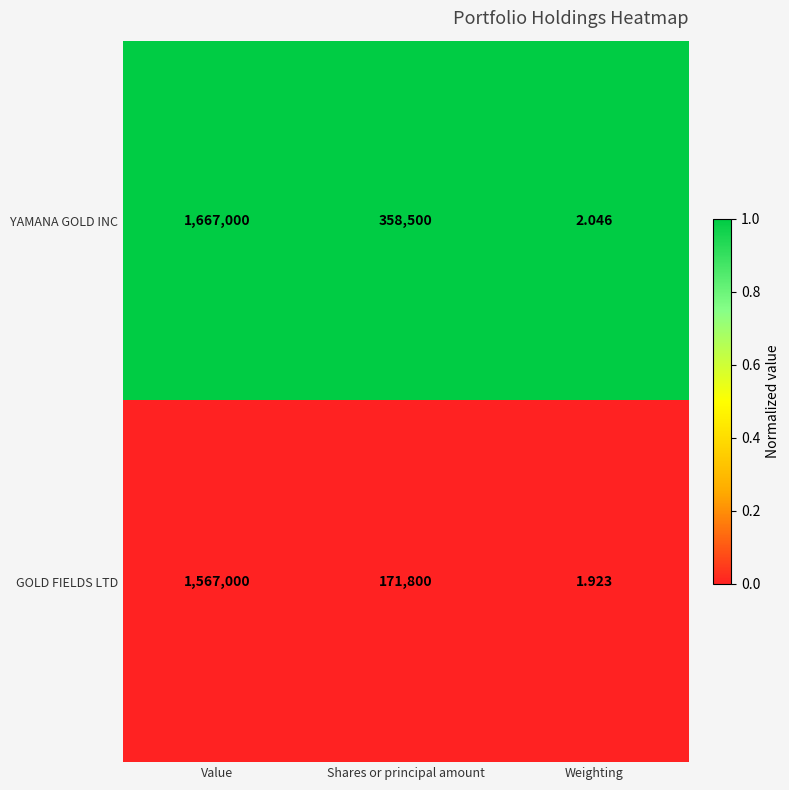

Which series changed the most between Value and Shares or principal amount?

GOLD FIELDS LTD